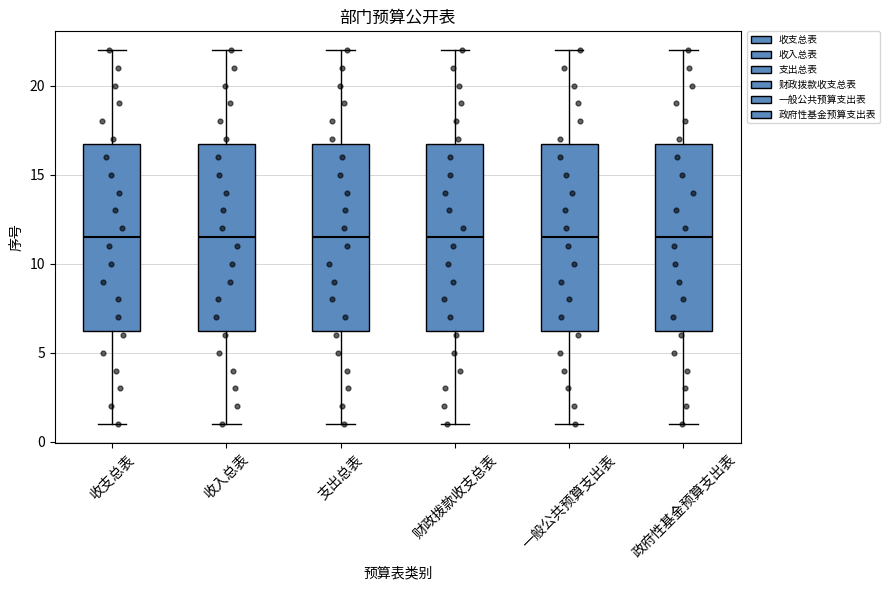

Reading left to right, transcribe this box plot: for each box, give where its median line is, the range the box spans, and where its two whiskers end, as read against the y-axis. The values are not printed on the chart, so give them approximately, as read against the axis.

收支总表: median 11.5, box 6.5 to 17.0, whiskers 1.0 to 22.0
收入总表: median 11.5, box 6.5 to 17.0, whiskers 1.0 to 22.0
支出总表: median 11.5, box 6.5 to 17.0, whiskers 1.0 to 22.0
财政拨款收支总表: median 11.5, box 6.5 to 17.0, whiskers 1.0 to 22.0
一般公共预算支出表: median 11.5, box 6.5 to 17.0, whiskers 1.0 to 22.0
政府性基金预算支出表: median 11.5, box 6.5 to 17.0, whiskers 1.0 to 22.0